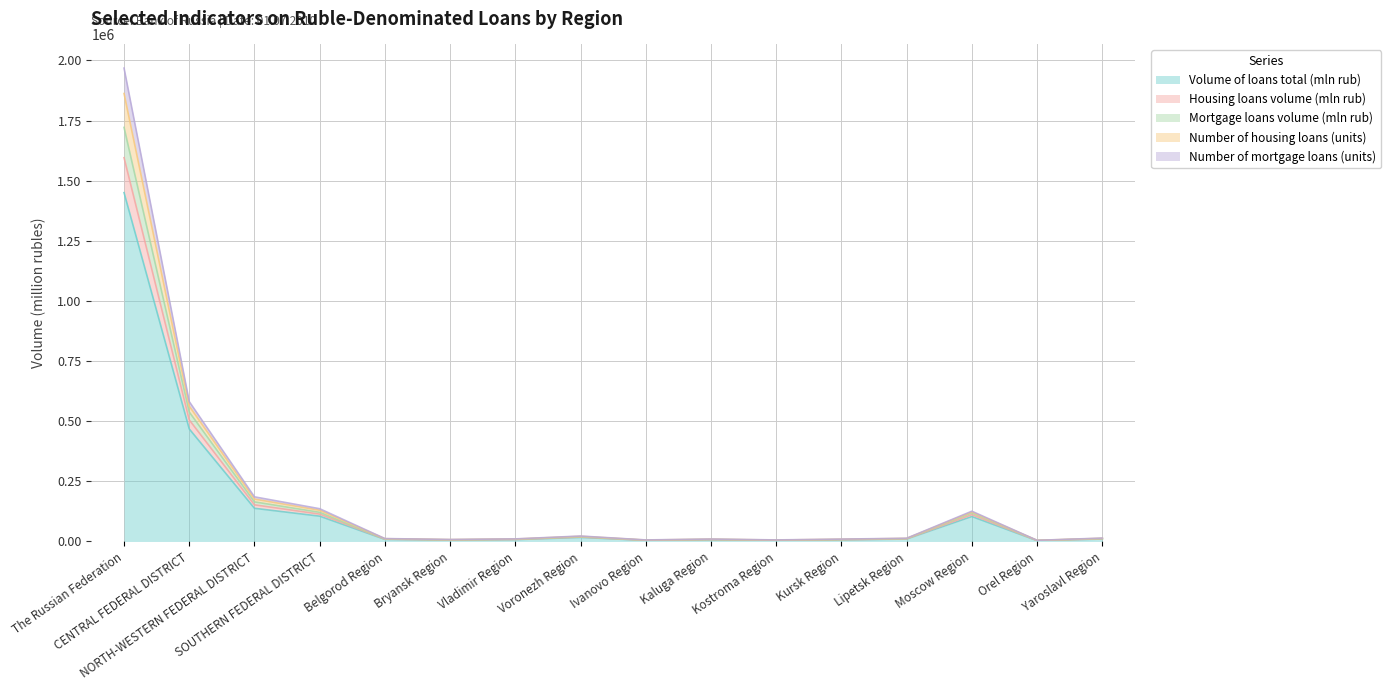

What are all the series names shown in the legend?

Volume of loans total (mln rub), Housing loans volume (mln rub), Mortgage loans volume (mln rub), Number of housing loans (units), Number of mortgage loans (units)